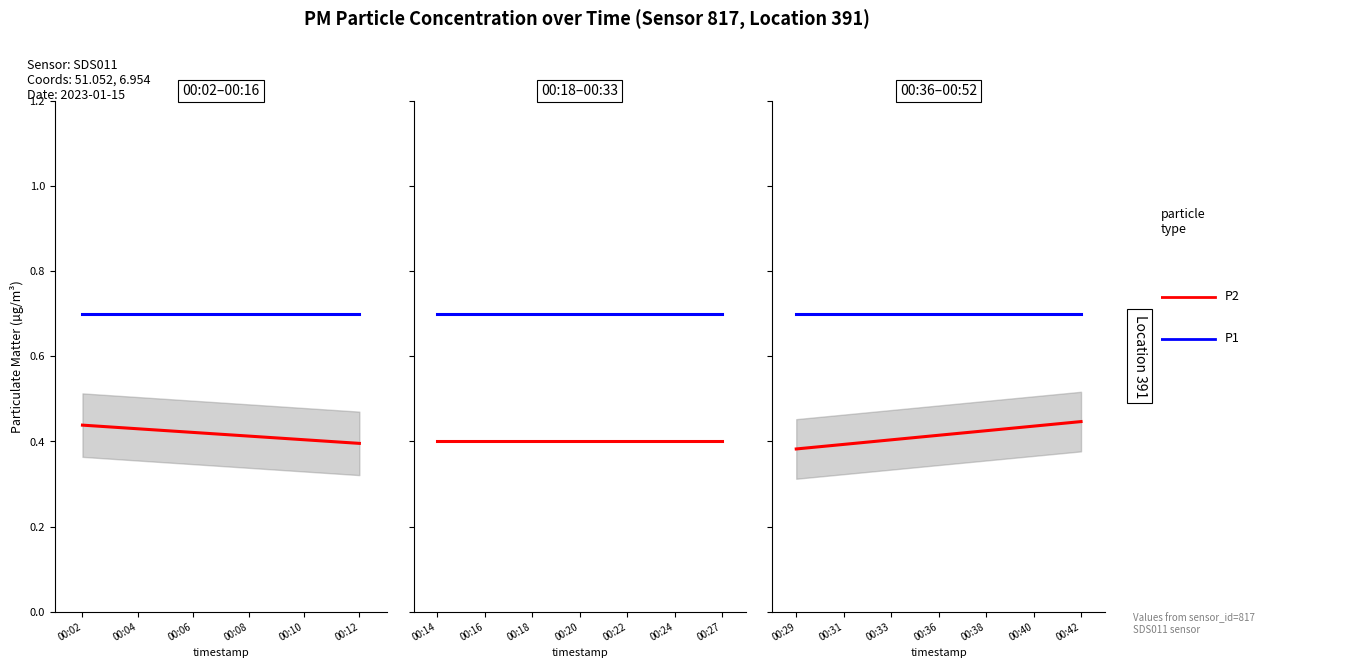

List the series in order of their peak value, highest first.

P1, P2